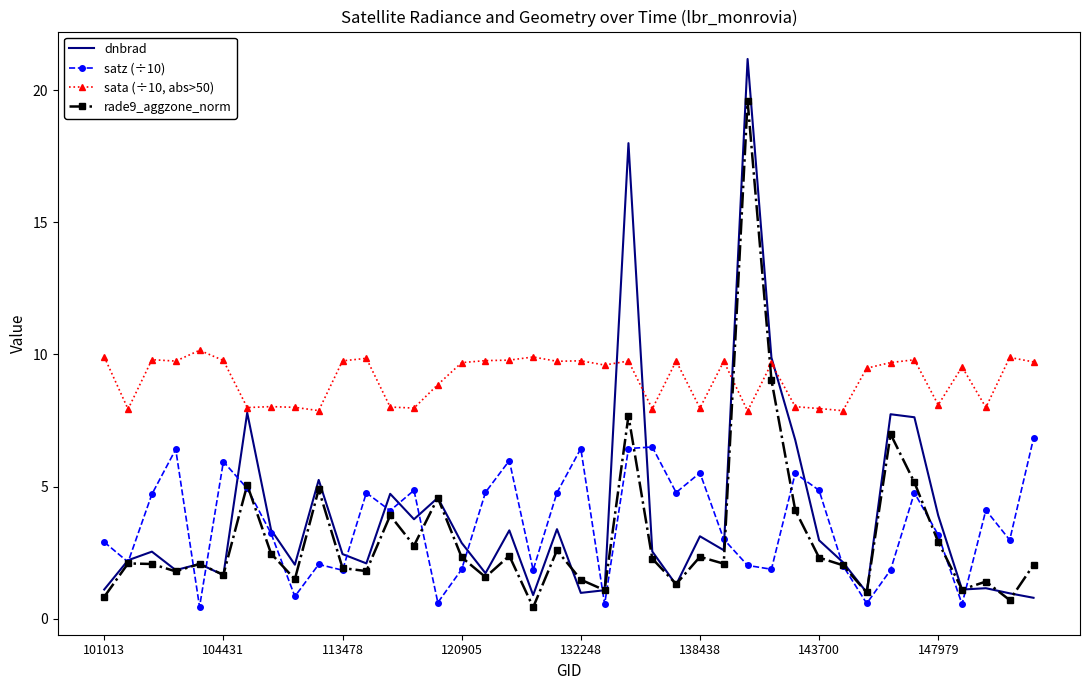

What is the minimum value for dnbrad?

0.8